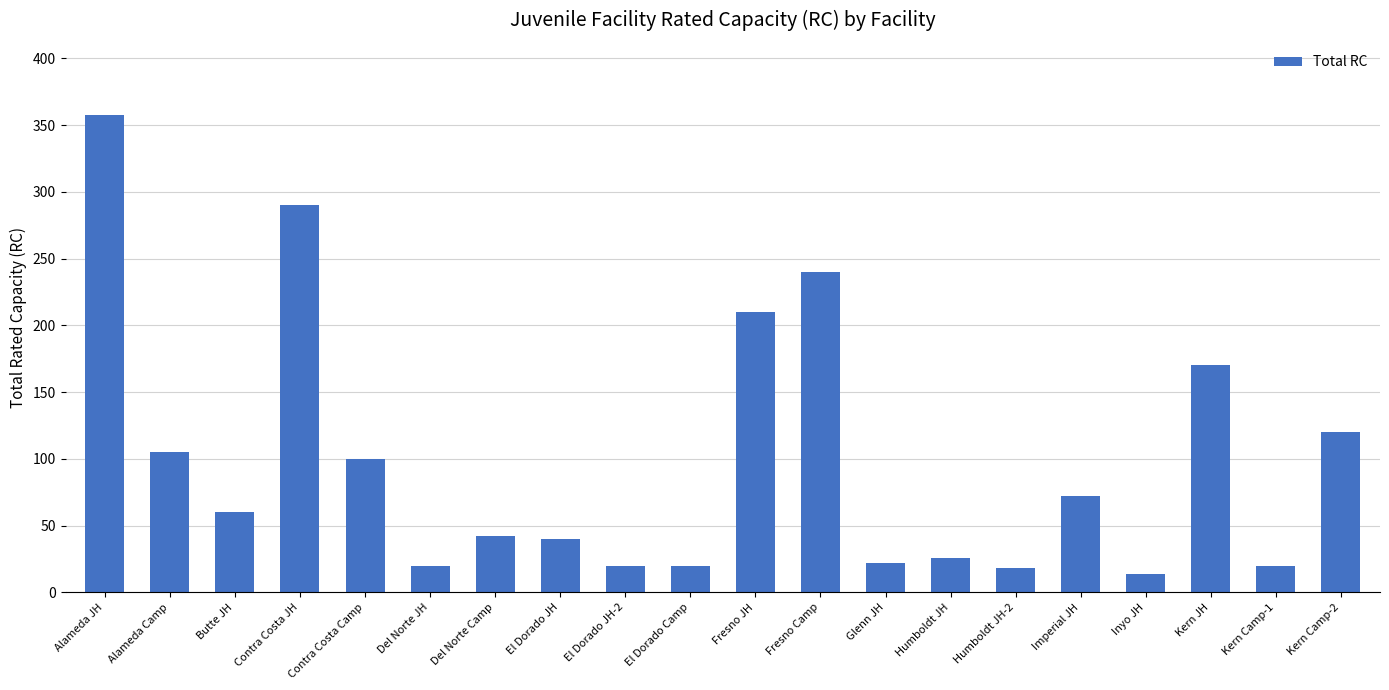

What is the label of the 20th bar from the left?

Kern Camp-2